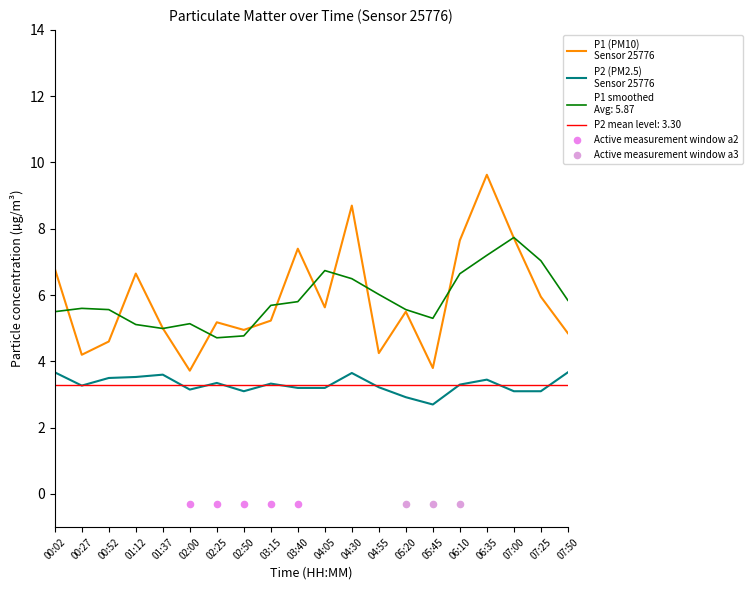

At how many categories does at least one series exceed 3?

20